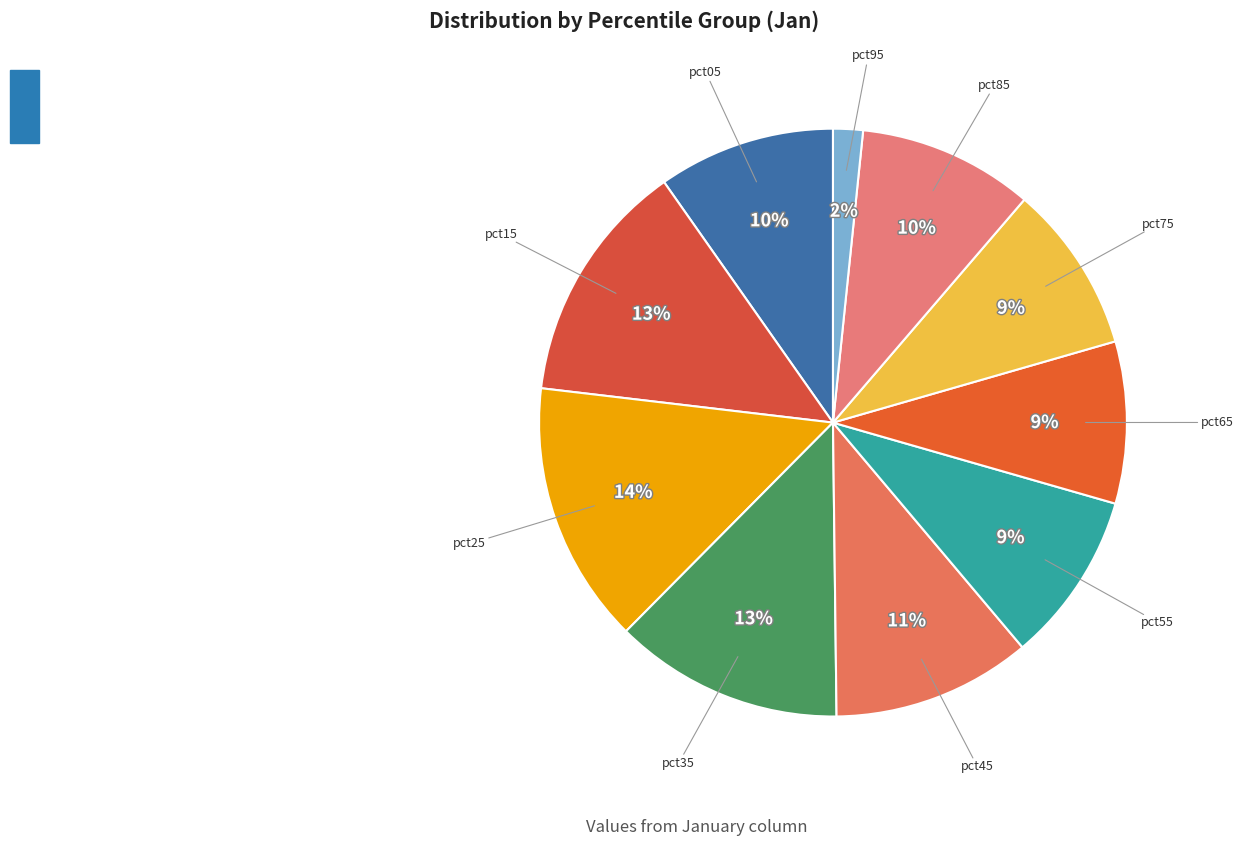

Do pct25 and pct85 together represent more than half of the pie?

No